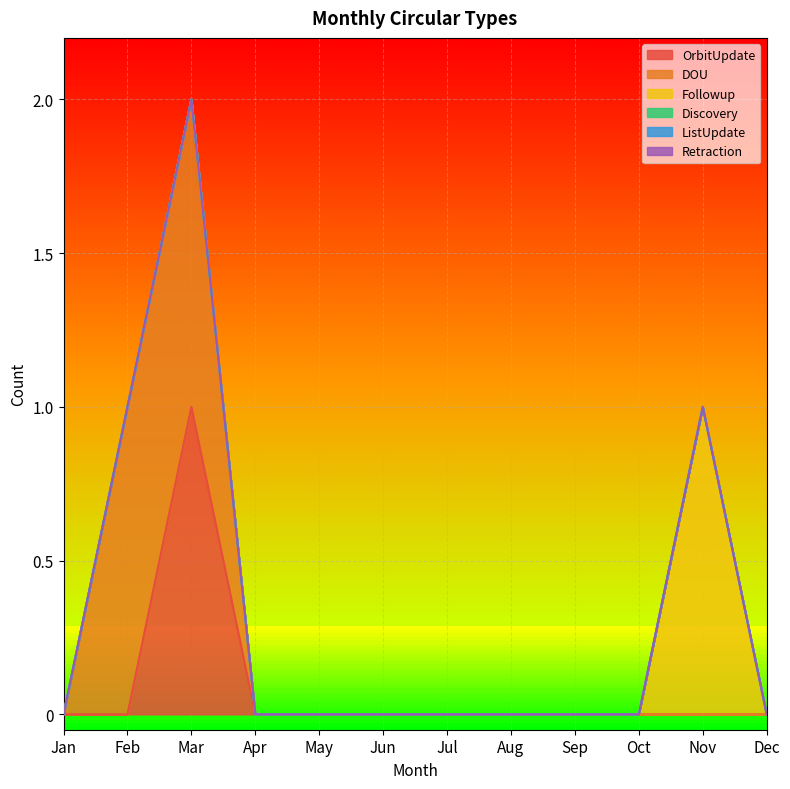

How many lines are shown in the chart?

6